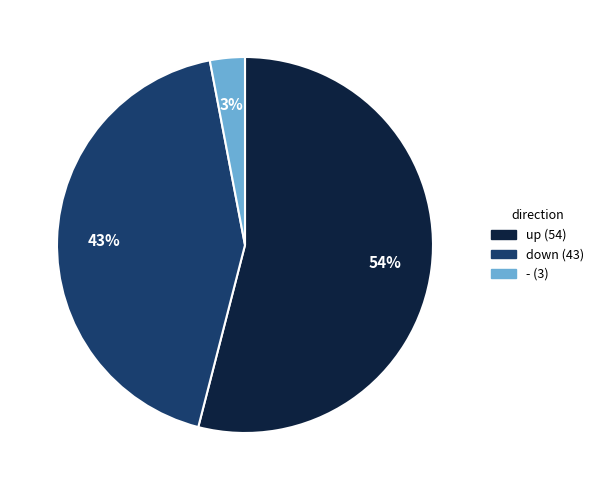

To the nearest percent, what is the difference between the up and down slice percentages?

11%